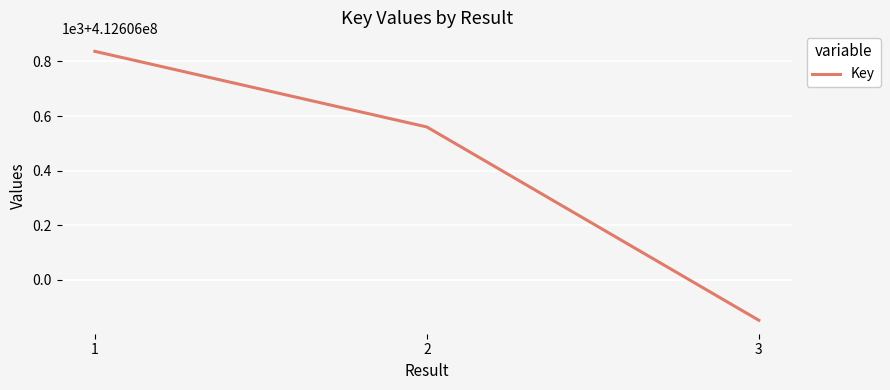

Does the chart have visible grid lines?

Yes